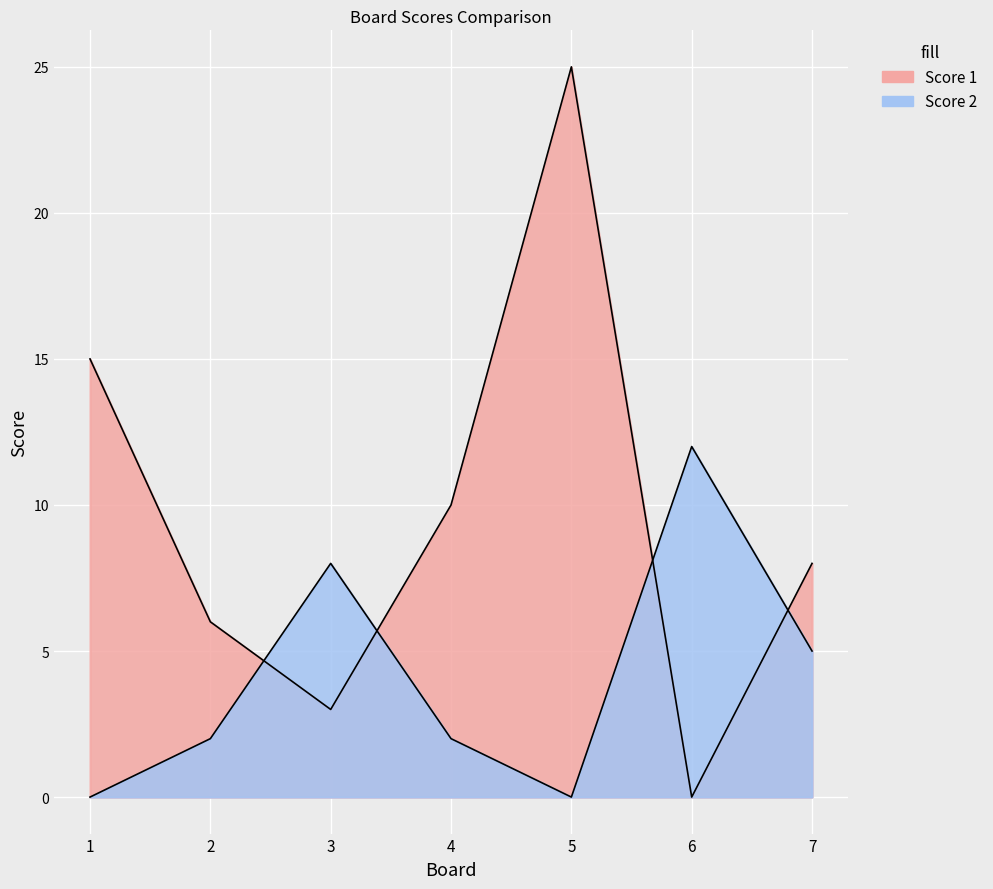

List the series in order of their overall mean, lowest first.

Score 2, Score 1